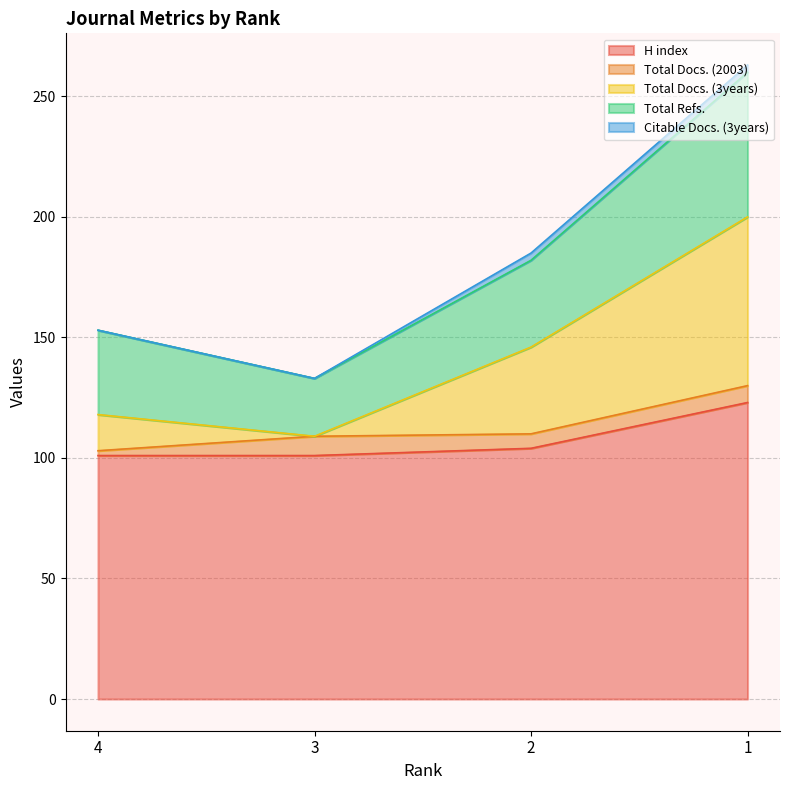

What is the maximum value for H index?

123